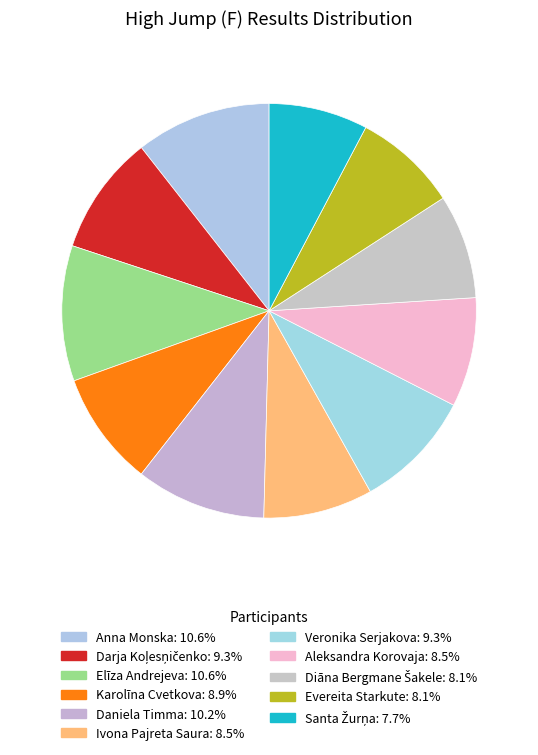

Which category has the biggest portion of the pie?

Anna Monska